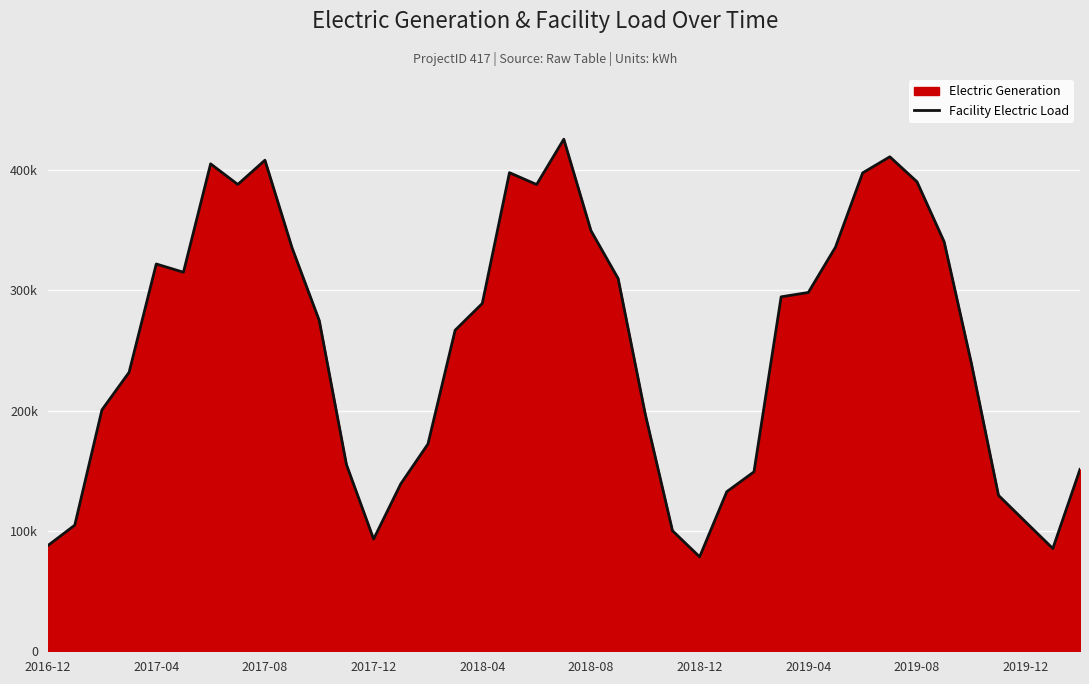

List the labels in order of value, largest first.

19, 31, 2019-08, 2018-12, 17, 30, 32, 2019-04, 18, 20, 33, 29, 2019-12, 2018-04, 2018-08, 21, 28, 27, 16, 10, 15, 34, 2017-12, 2017-08, 22, 14, 11, 38, 26, 13, 25, 35, 36, 2017-04, 23, 12, 2016-12, 37, 24